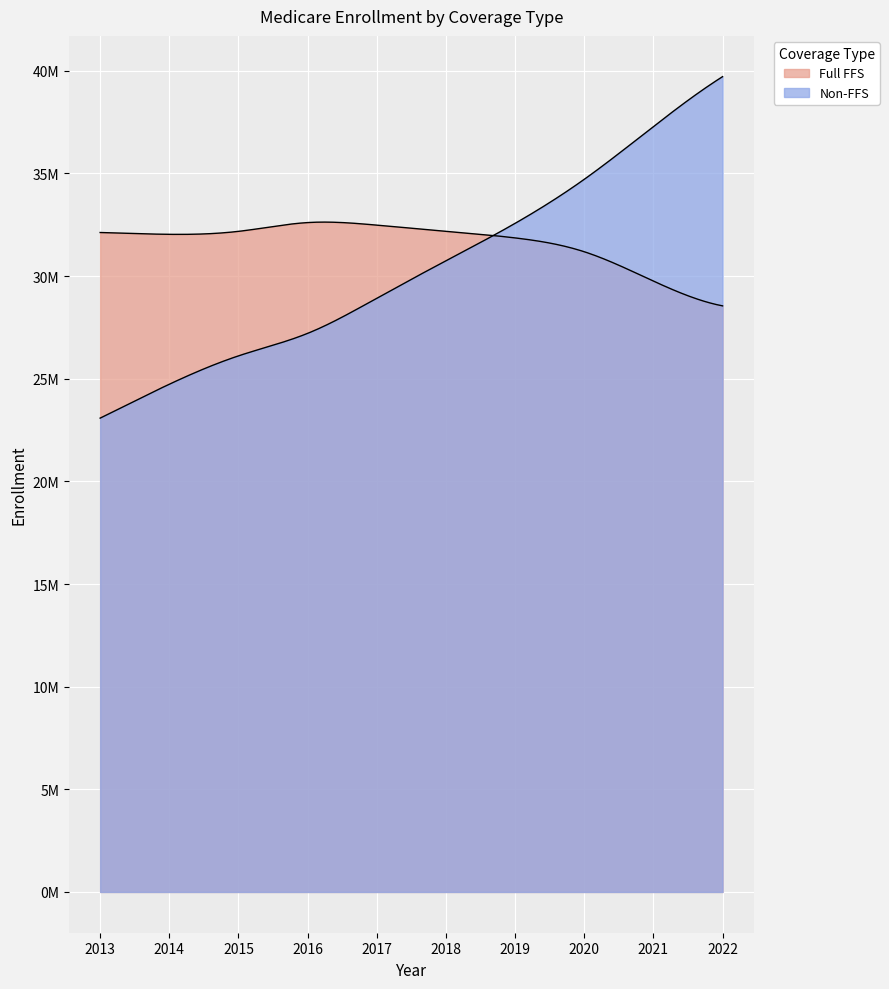

How many lines are shown in the chart?

2